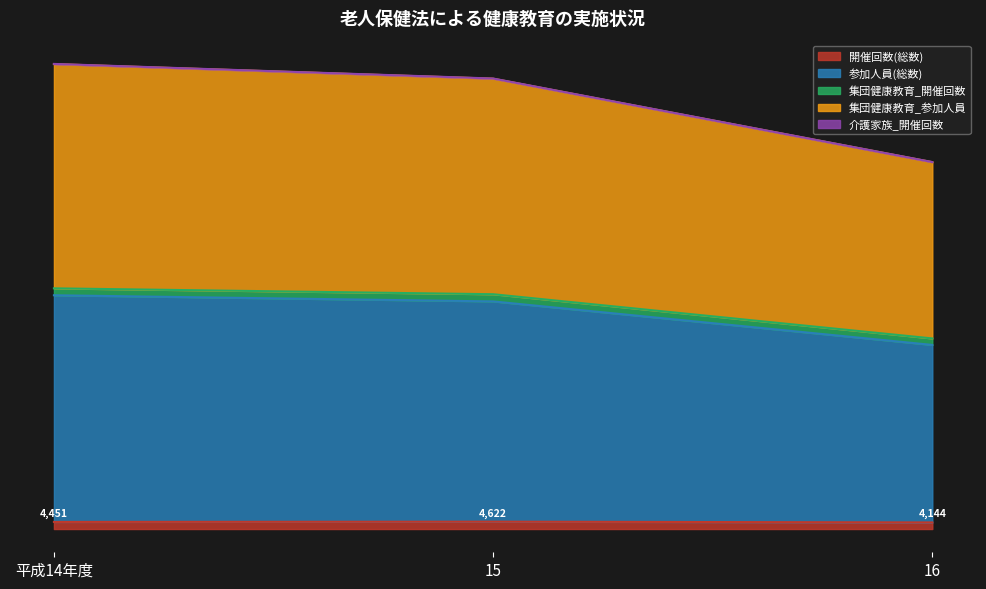

What is the sum of all 開催回数(総数) values?

9.3